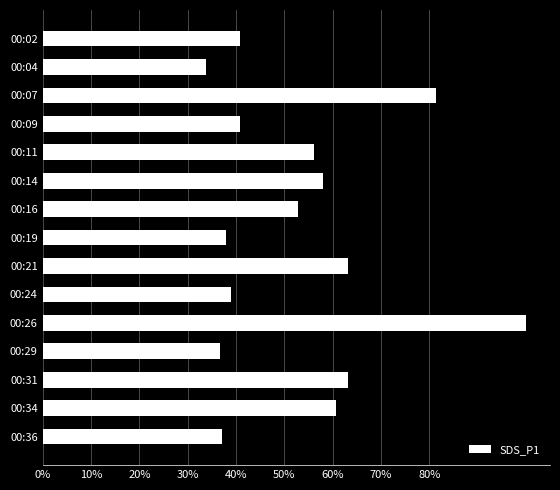

What is the smallest value displayed?

0.3